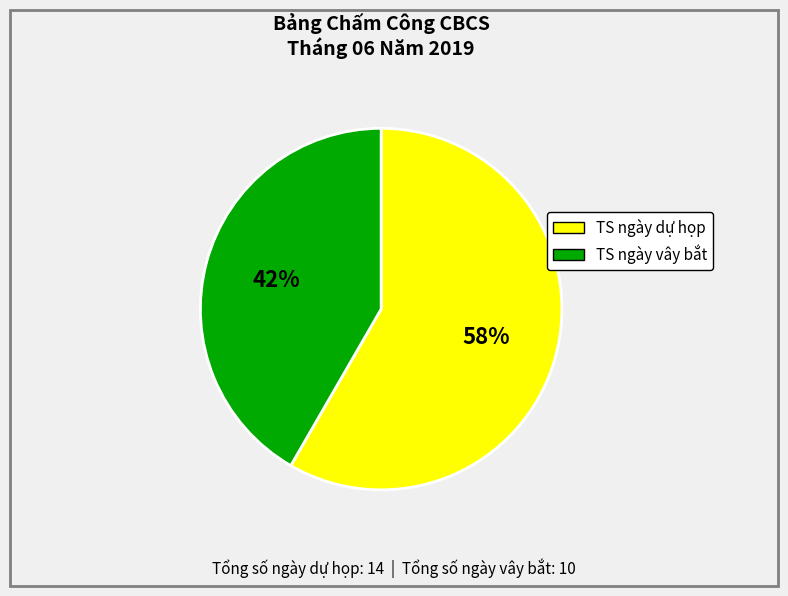

What is the largest slice in the pie chart?

TS ngày dự họp